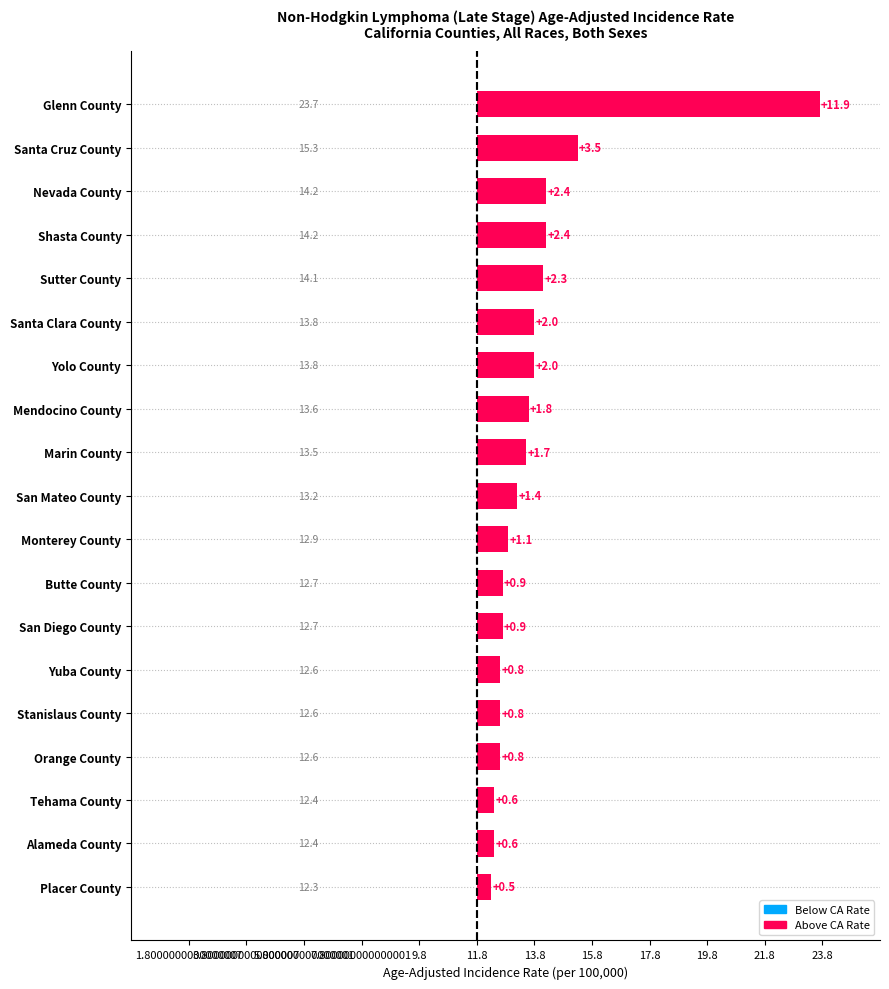

Where is the data nearest to the value 6?

Santa Cruz County